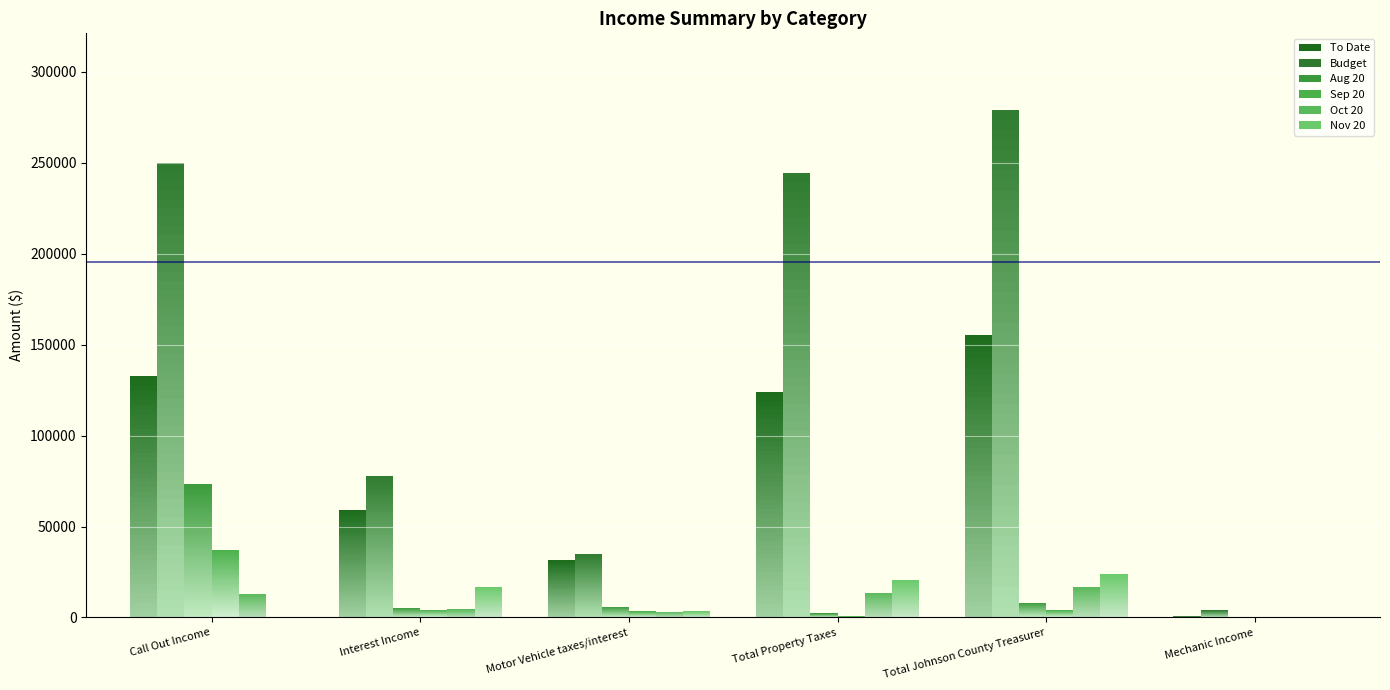

What is the spread (max minus min) of values at Call Out Income?

250000.0